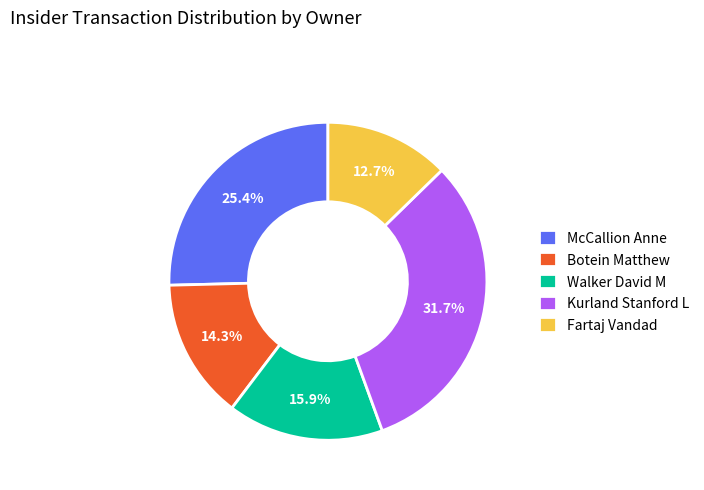

How many slices are in this pie chart?

5